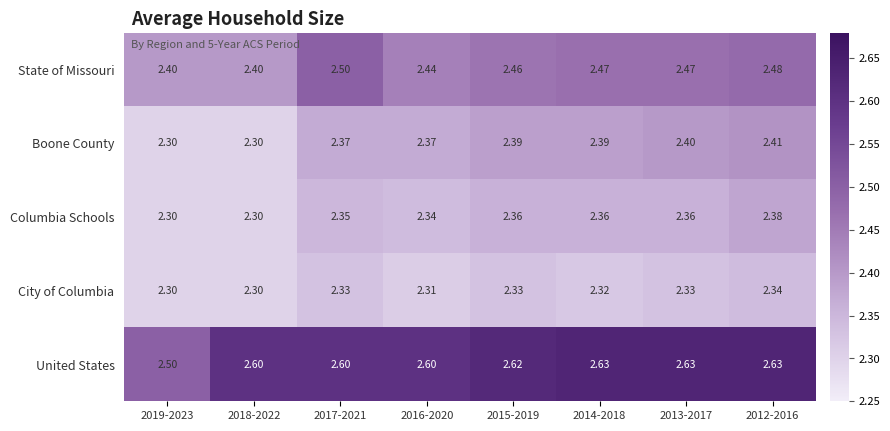

At which category is the sum across all series the highest?

2012-2016